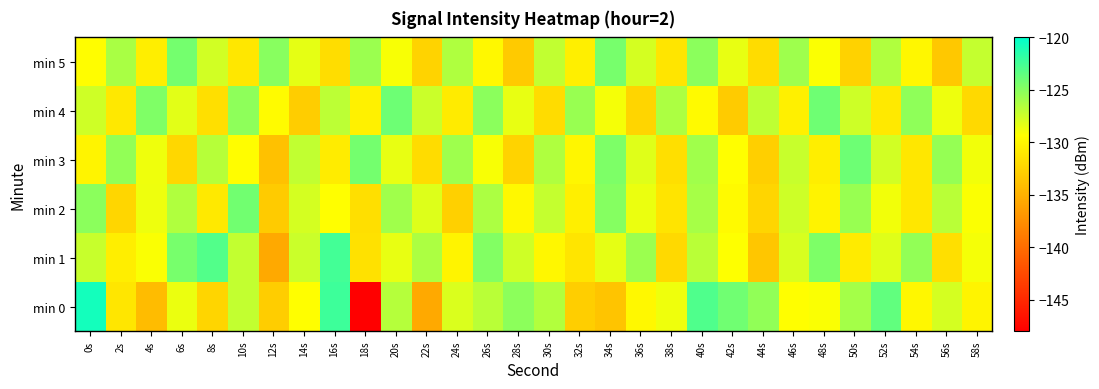

At which category is the sum across all series the highest?

40s